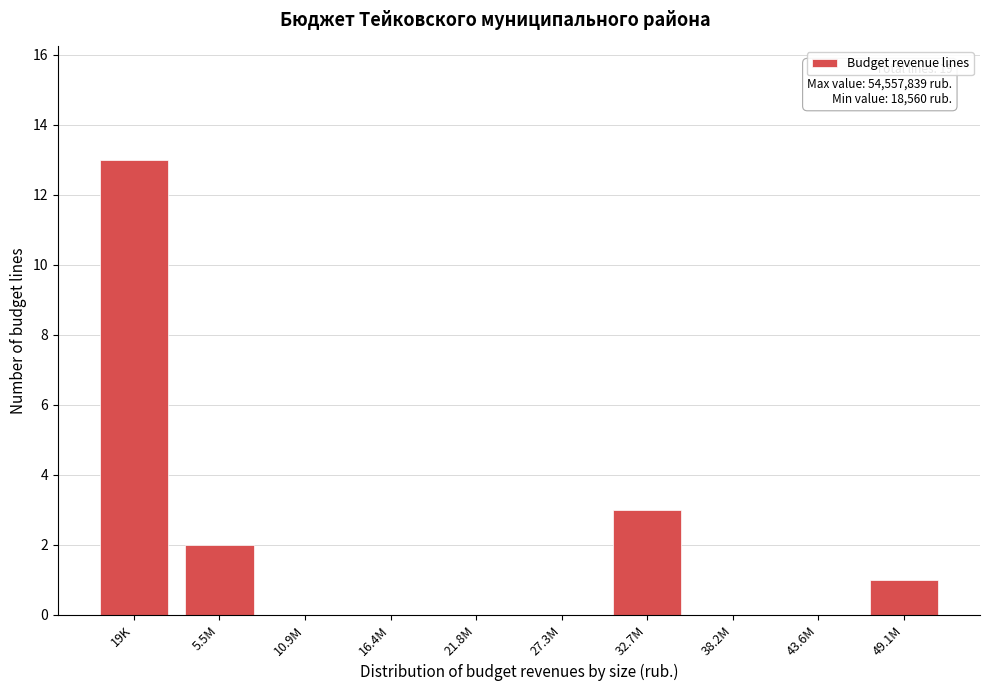

Reading left to right, transcribe all the data shown in this chart.

19K=13	5.5M=2	10.9M=0	16.4M=0	21.8M=0	27.3M=0	32.7M=3	38.2M=0	43.6M=0	49.1M=1